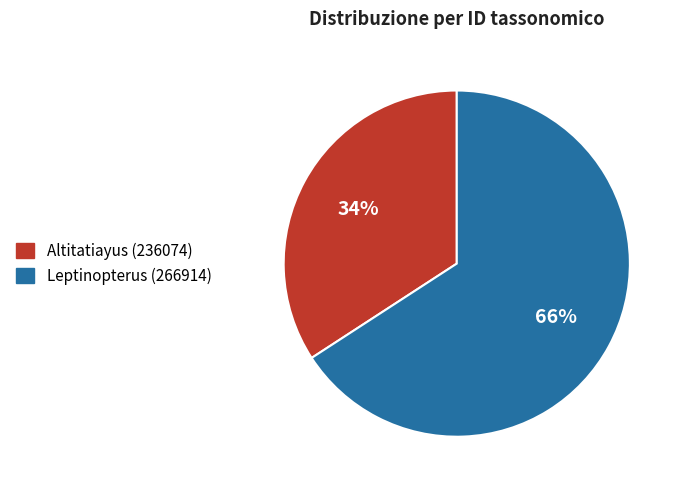

Which category has the smallest portion of the pie?

Altitatiayus (236074)